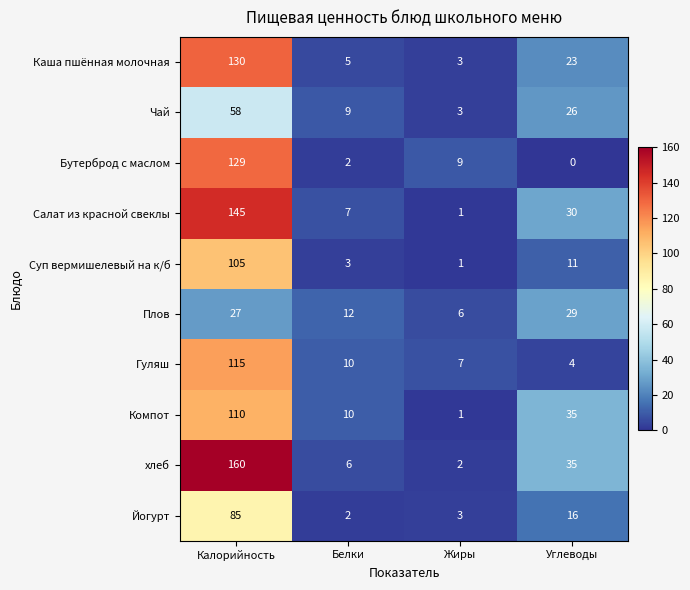

At how many categories does at least one series exceed 13?

2